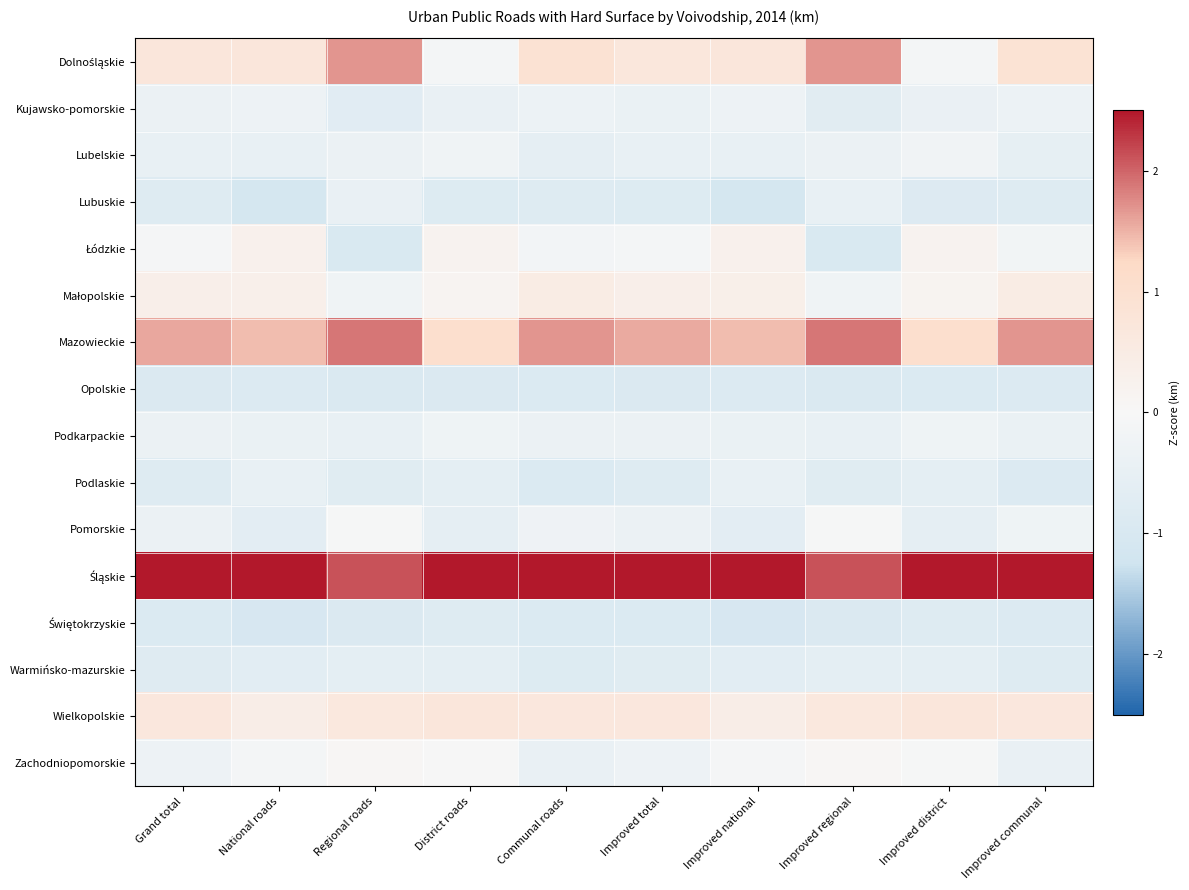

At which category is the sum across all series the highest?

Improved communal